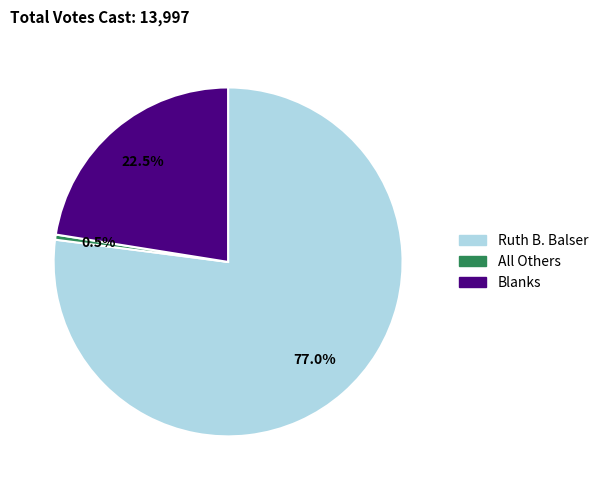

Rank the categories by value from highest to lowest.

Ruth B. Balser, Blanks, All Others